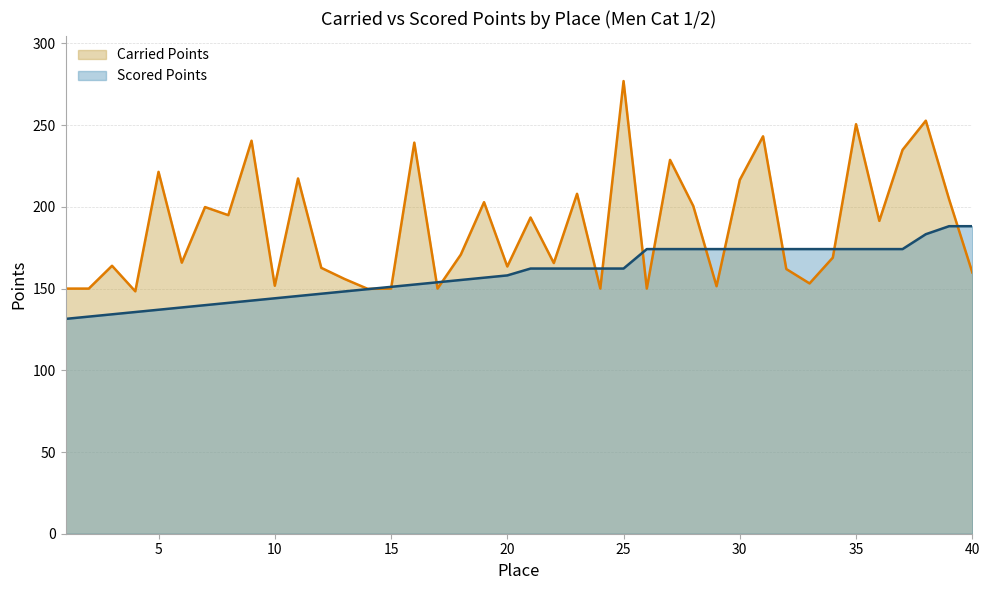

What is the difference between the highest and lowest values at 25?

114.7